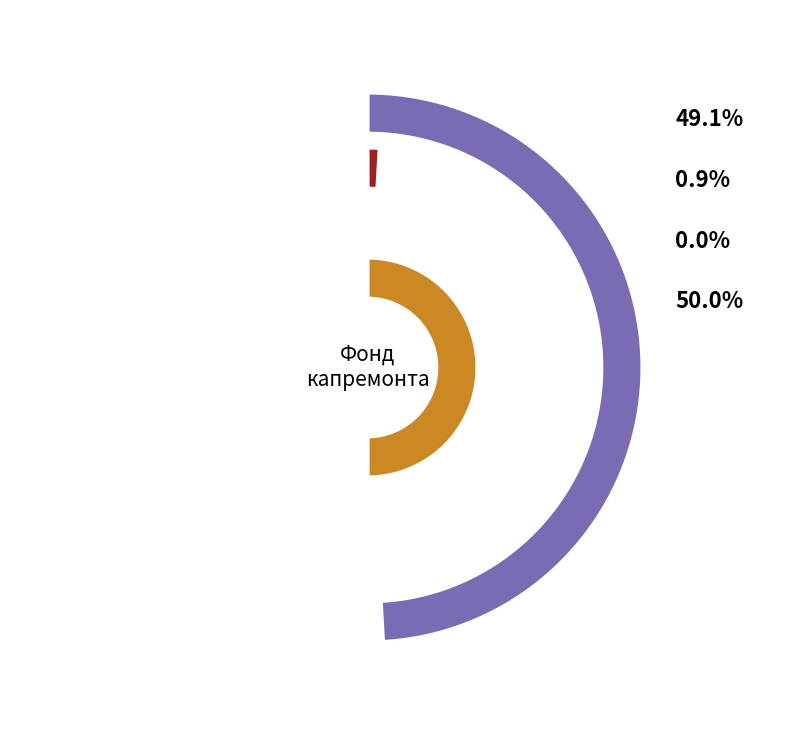

What is the smallest slice in the pie chart?

Использовано